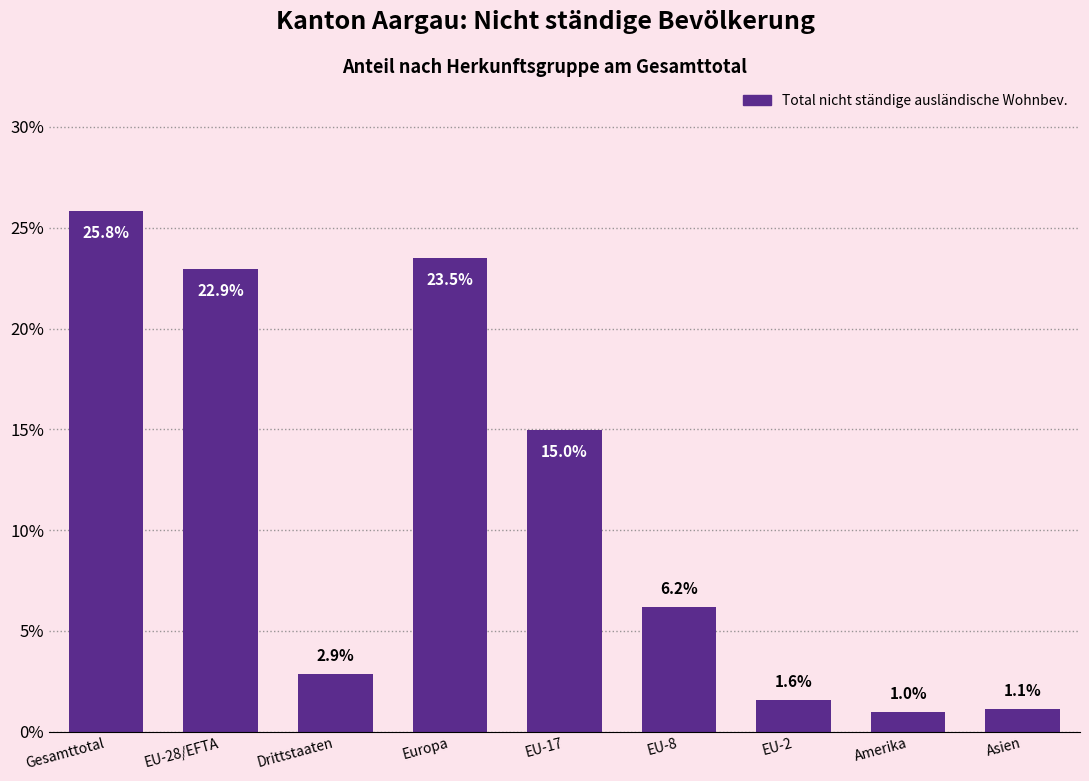

What is the ratio of the value at EU-28/EFTA to the value at Drittstaaten?

8.0